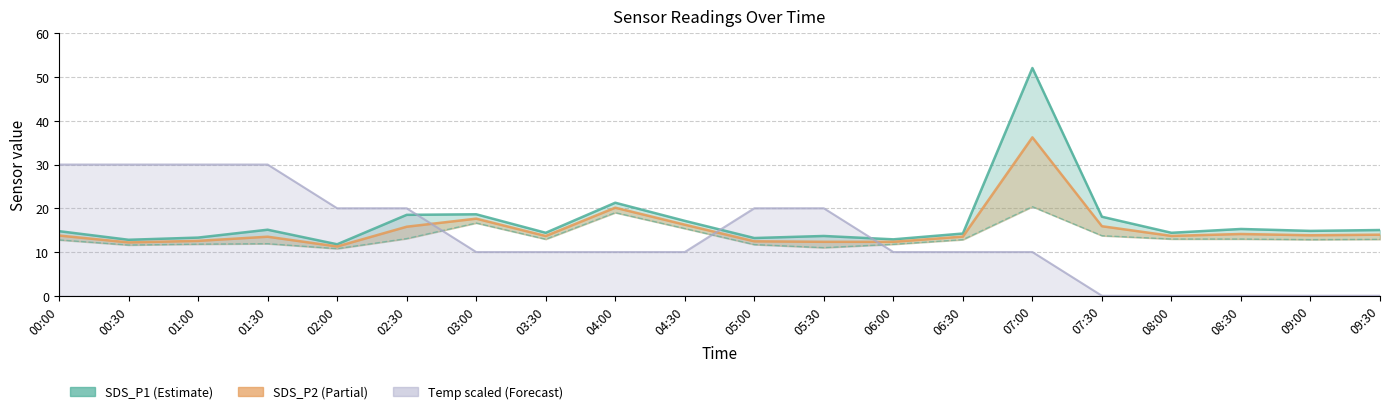

At how many categories does at least one series exceed 28?

5